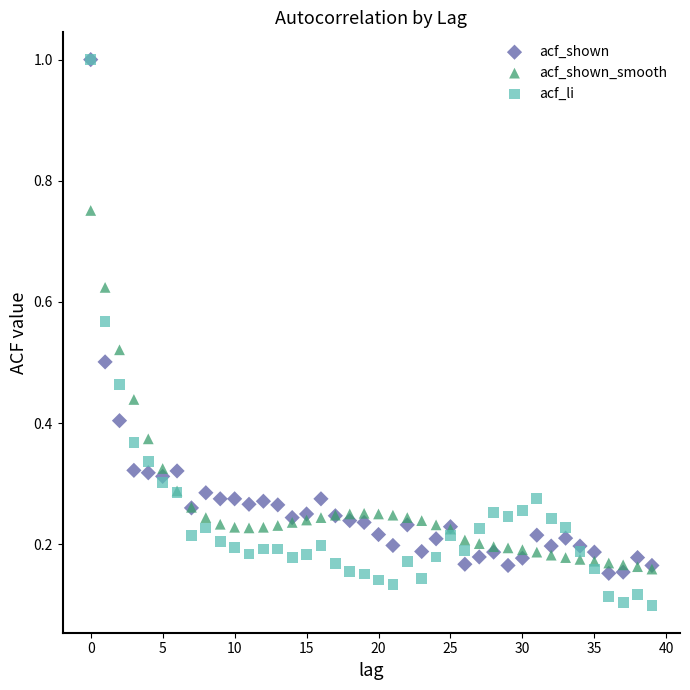

What are all the series names shown in the legend?

acf_shown, acf_shown_smooth, acf_li